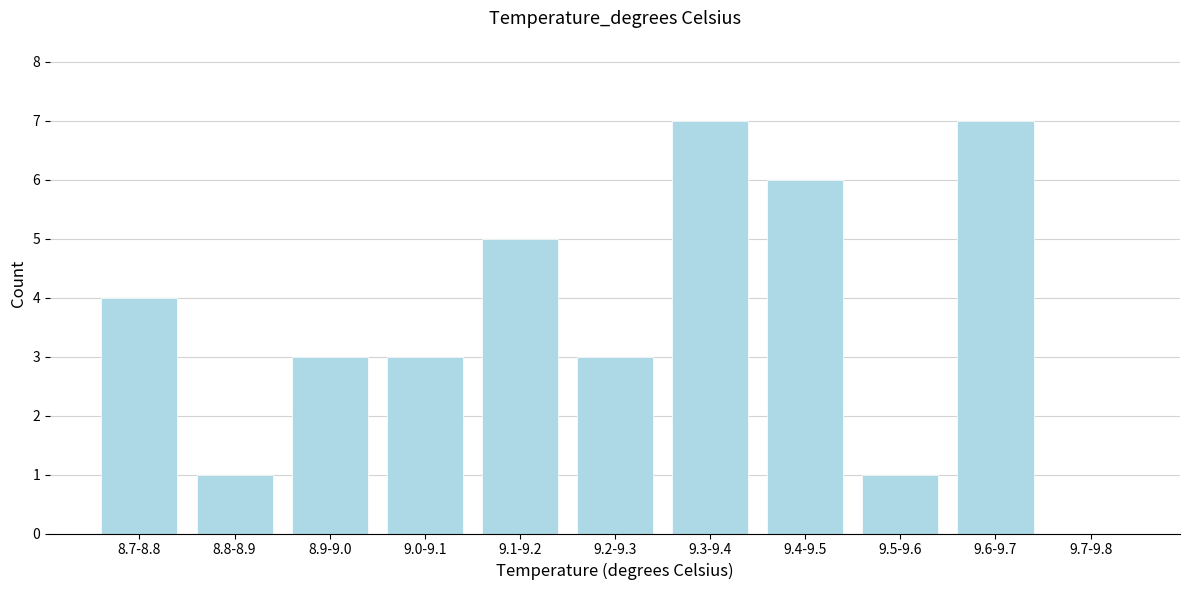

Reading left to right, what are all the values shown in this chart?

8.7-8.8=4	8.8-8.9=1	8.9-9.0=3	9.0-9.1=3	9.1-9.2=5	9.2-9.3=3	9.3-9.4=7	9.4-9.5=6	9.5-9.6=1	9.6-9.7=7	9.7-9.8=0